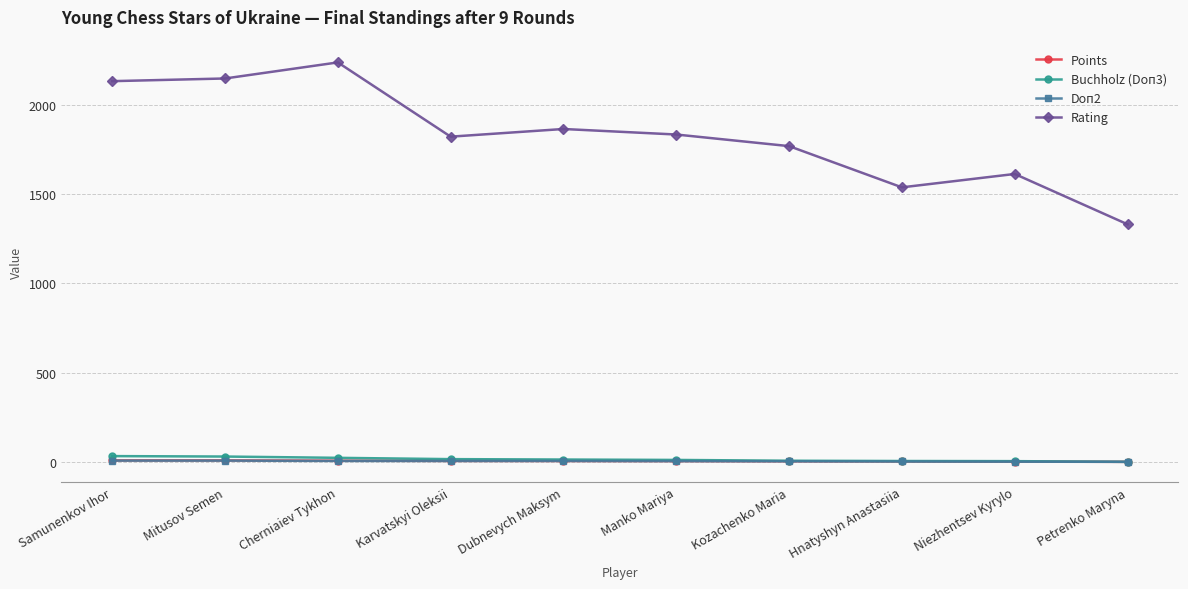

True or false: Doп2 and Rating intersect in this chart.

False